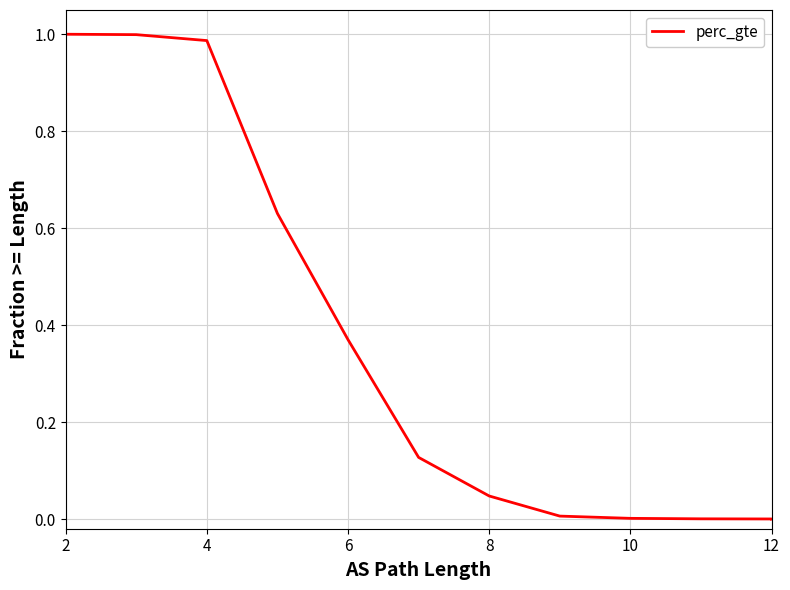

Between 12 and 4, which is larger?

4